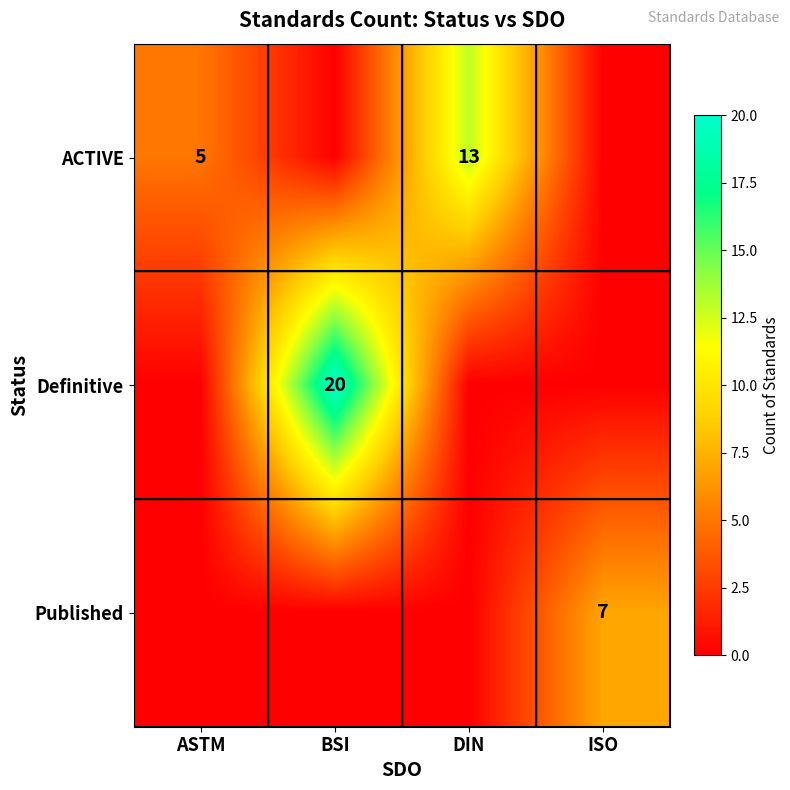

Is it true that Definitive equals 35 at BSI?

False